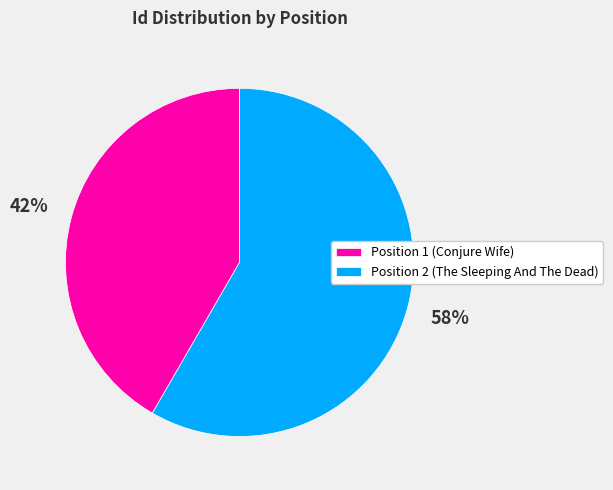

What percentage is the Position 2 (The Sleeping And The Dead) slice, to the nearest percent?

58%